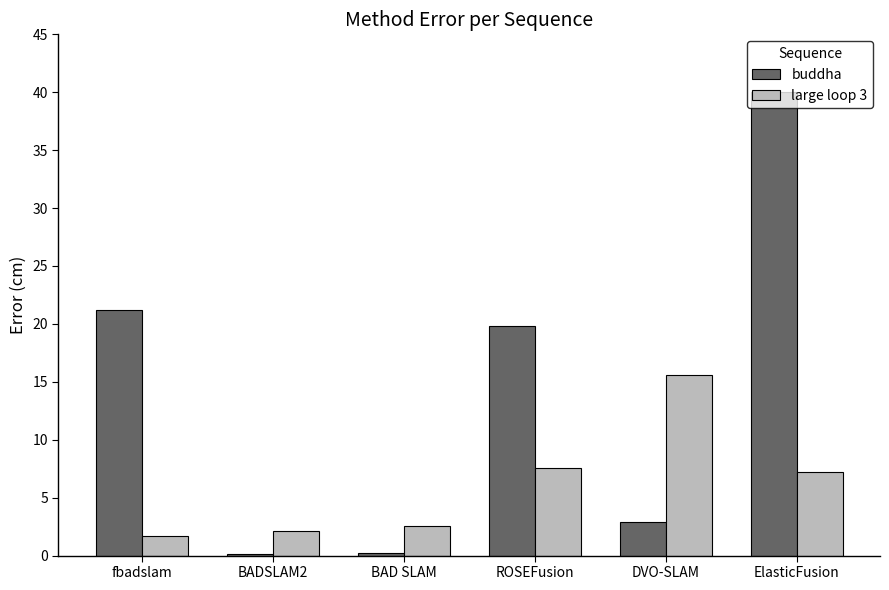

List the series in order of their peak value, highest first.

buddha, large loop 3